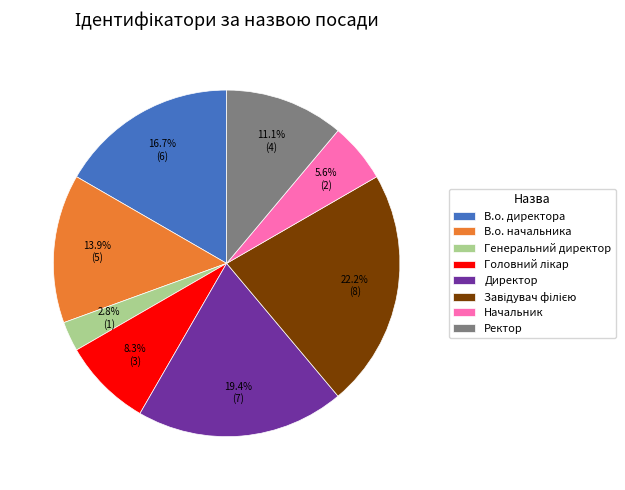

To the nearest percent, what percentage of the pie is Ректор?

11%